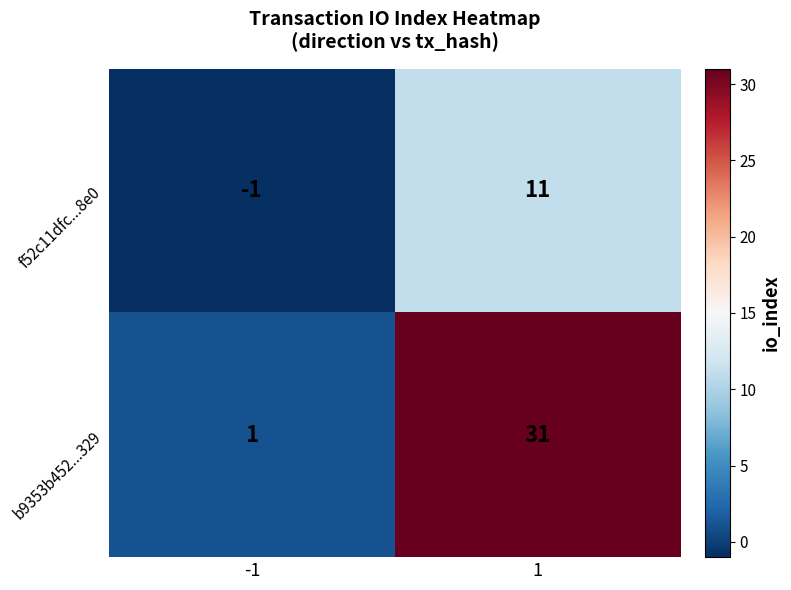

What value does the b9353b452...329 series have at 1, to the nearest 10?

30